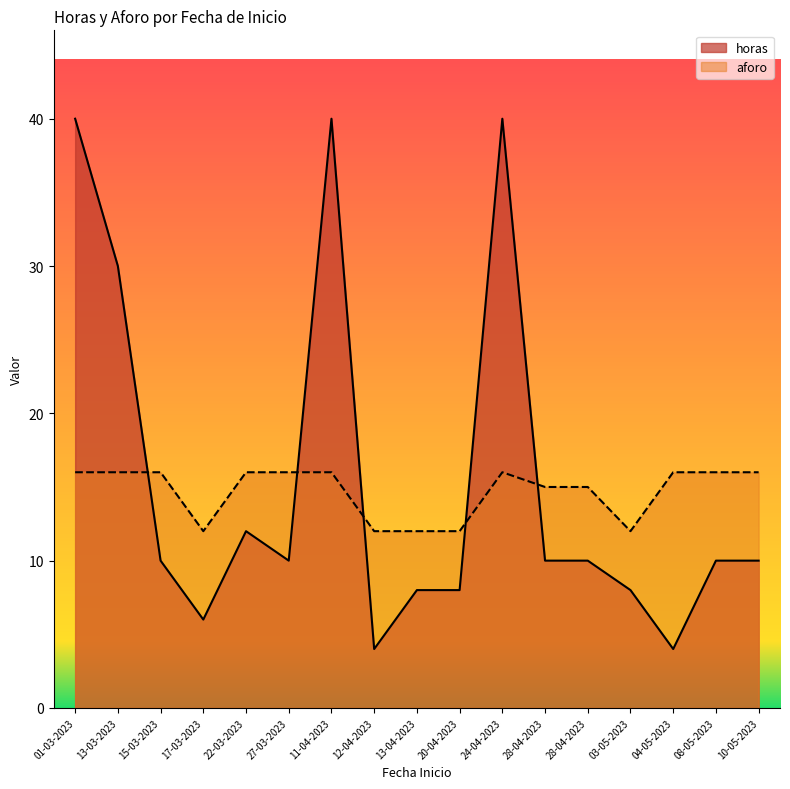

Which series ends up on top after the final intersection of aforo and horas?

aforo